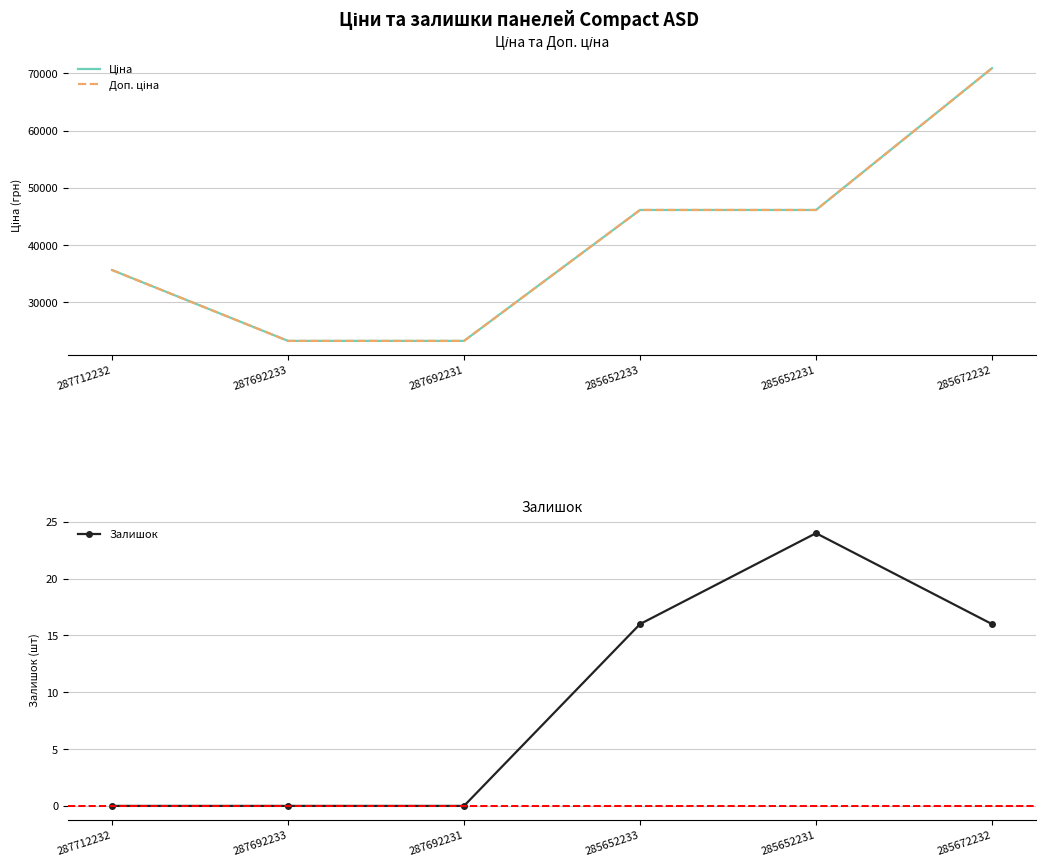

At 287692233, list the series in order from largest to smallest.

Ціна, Доп. ціна, Залишок